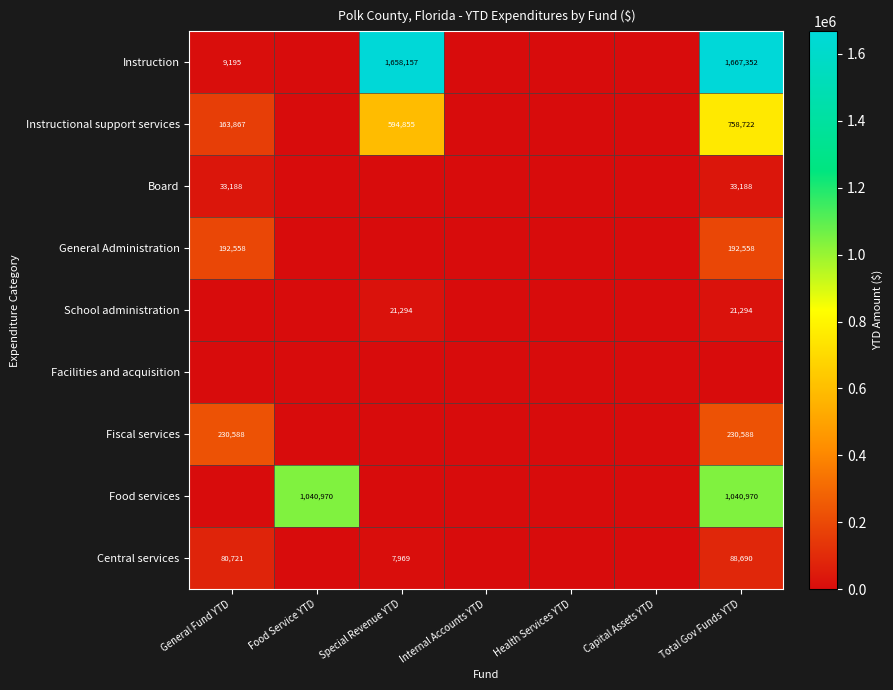

Is it true that Fiscal services equals 230588 at General Fund YTD?

True